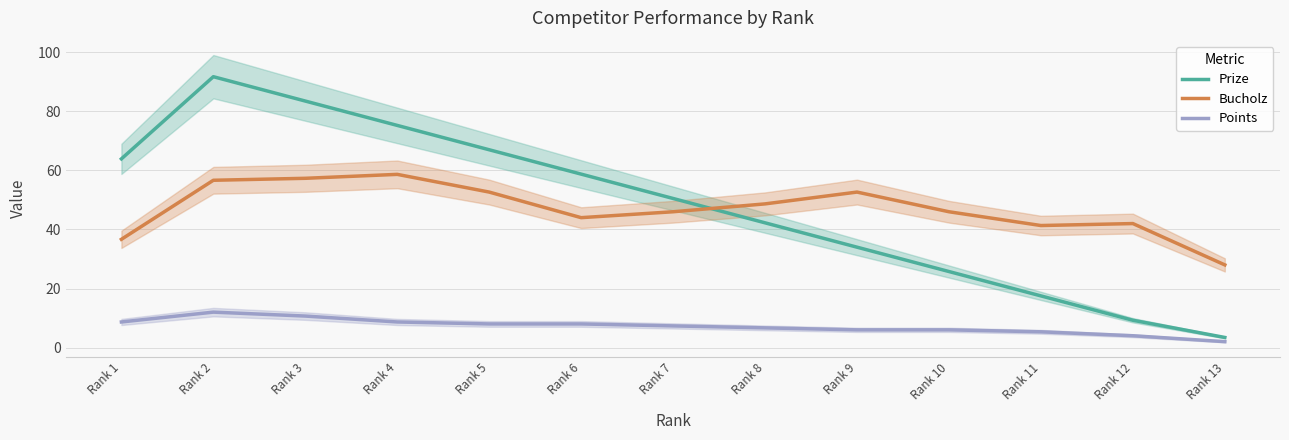

How many values in the Bucholz series exceed 46?

6